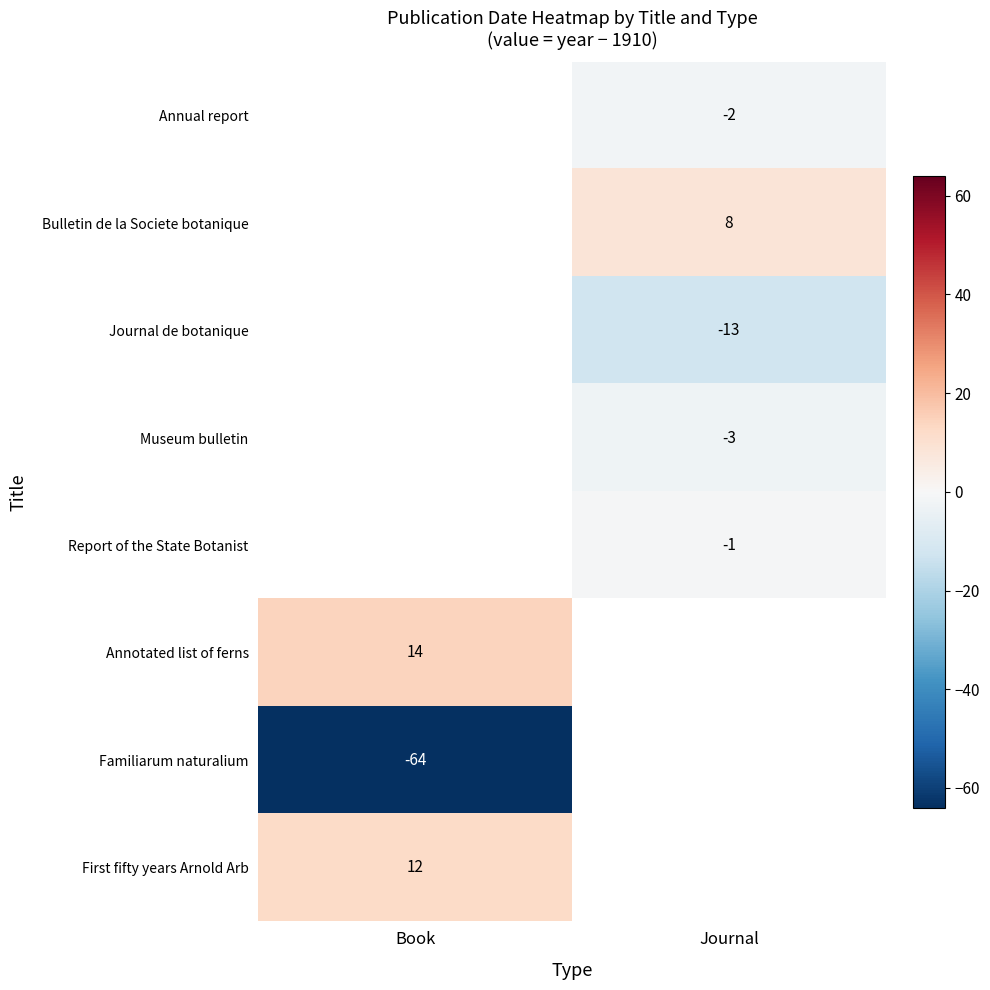

The value of Annotated list of ferns at Book is 23. True or false?

False